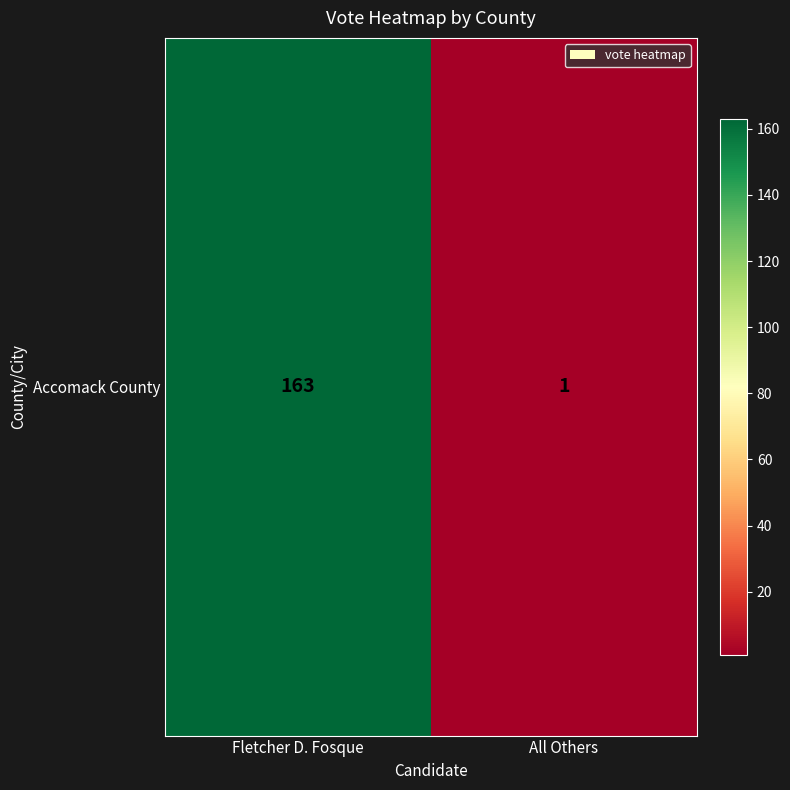

Reading left to right, transcribe all the data shown in this chart.

Fletcher D. Fosque=163	All Others=1